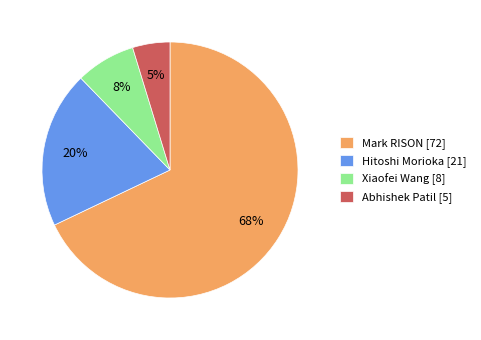

Is it true that Hitoshi Morioka [21] is 20% of the pie?

True